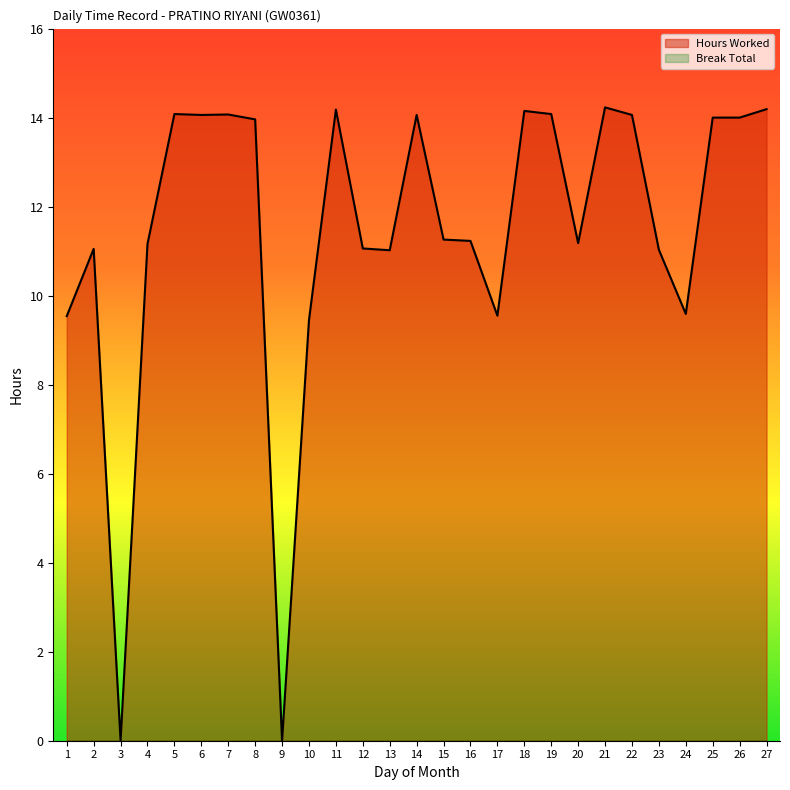

How many data points are less than 11?

6